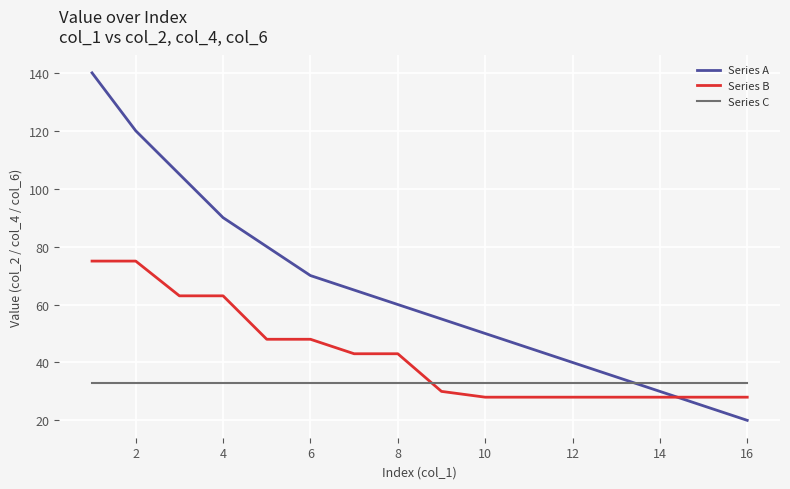

Which series has the largest range (max minus min)?

Series A